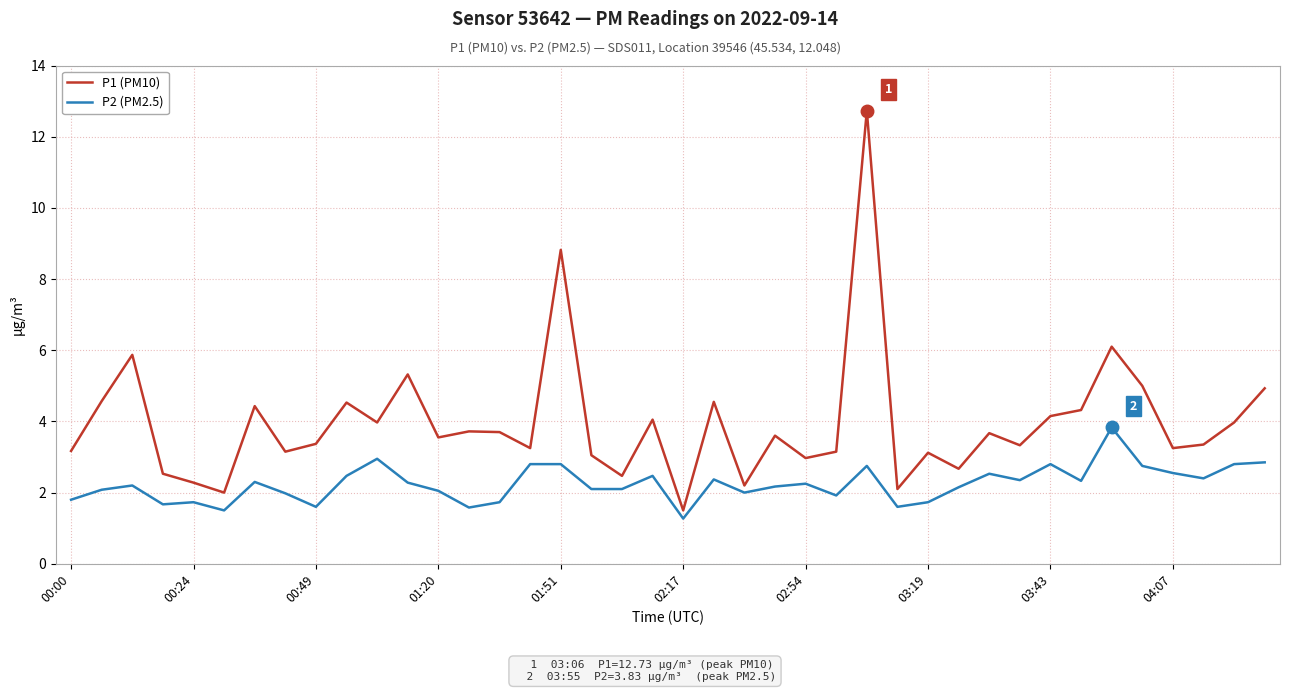

True or false: P2 (PM2.5) and P1 (PM10) cross at least once.

False